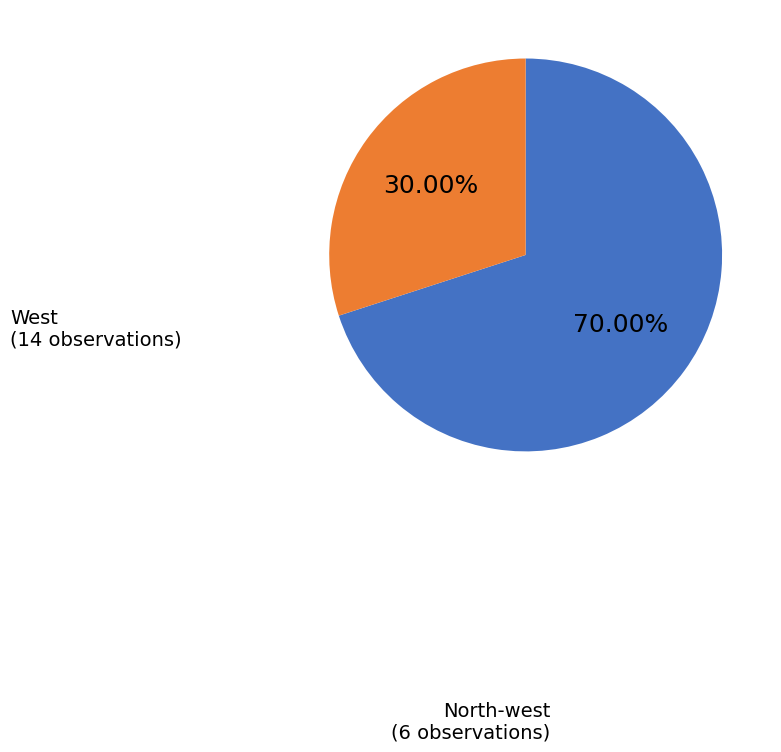

To the nearest percent, what is the difference between the largest and smallest slice percentages?

40%